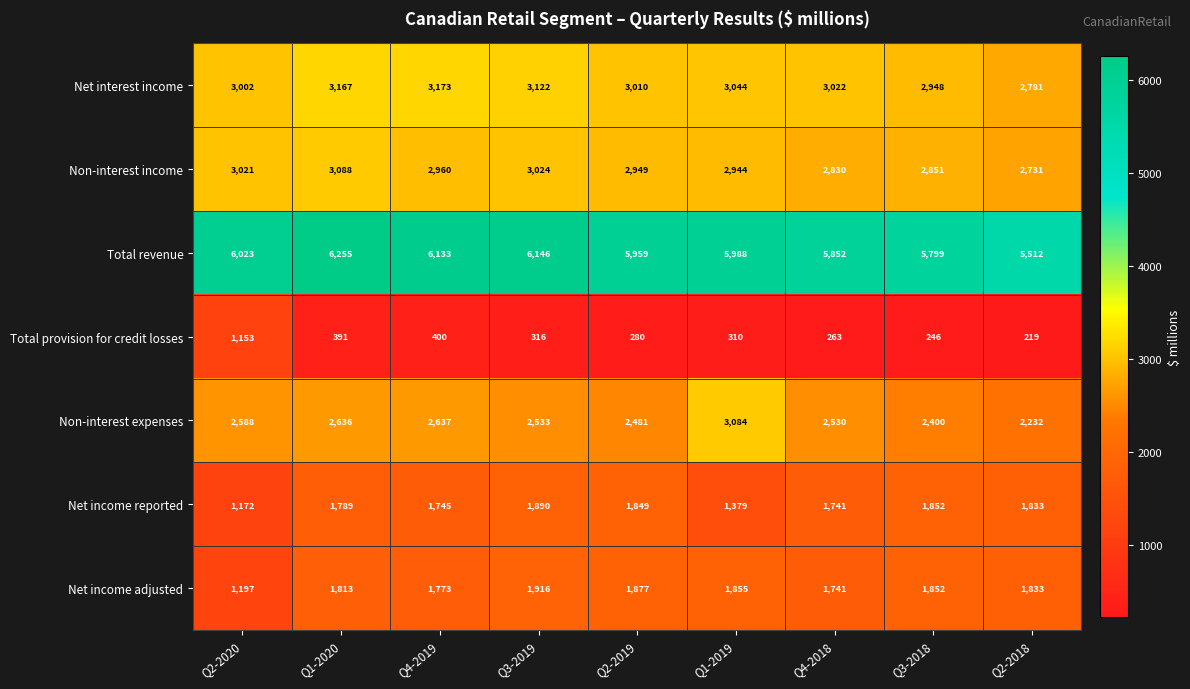

What is the average value of the Net income reported series?

1694